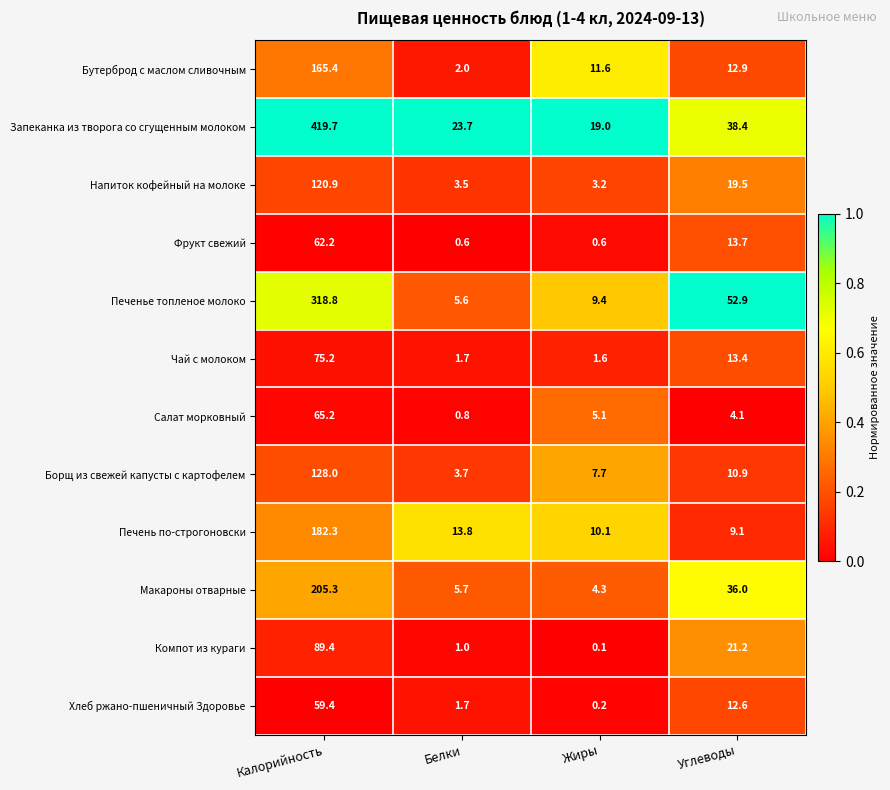

What is the maximum value shown in the chart?

419.7